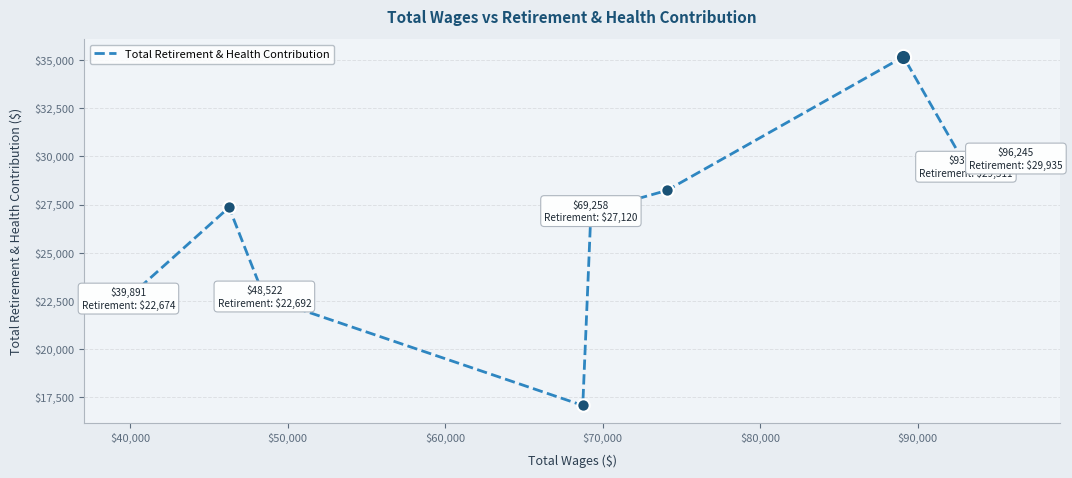

What is the difference between the maximum and minimum values?

18076